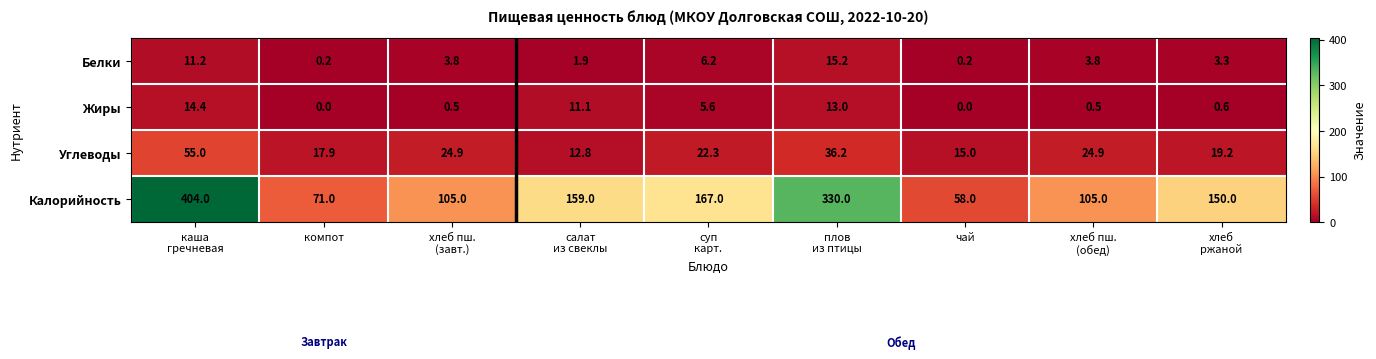

List the series in order of their peak value, highest first.

Калорийность, Углеводы, Белки, Жиры